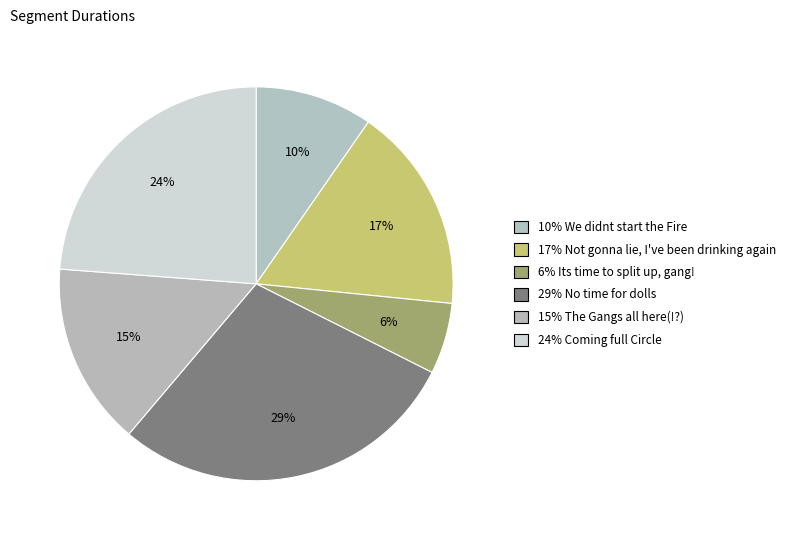

What is the largest slice in the pie chart?

No time for dolls